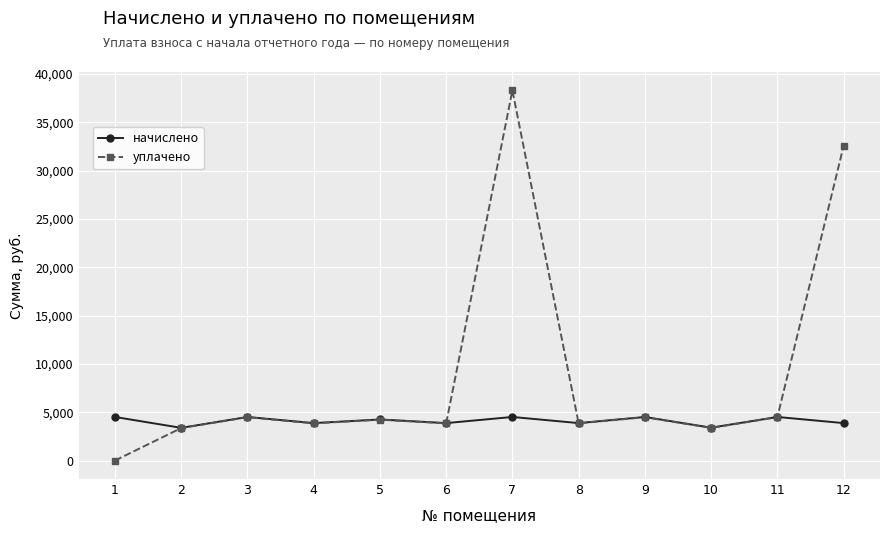

Which series has the largest total across all categories?

уплачено